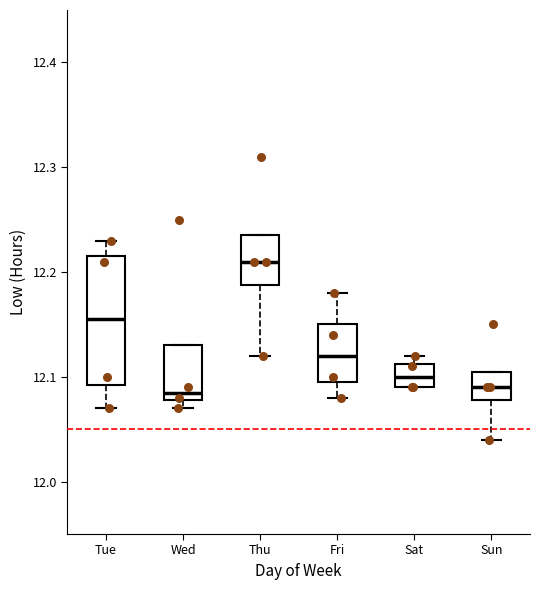

Reading left to right, transcribe this box plot: for each box, give where its median line is, the range the box spans, and where its two whiskers end, as read against the y-axis. The values are not printed on the chart, so give them approximately, as read against the axis.

Tue: median 12.16, box 12.09 to 12.22, whiskers 12.07 to 12.23
Wed: median 12.09, box 12.08 to 12.13, whiskers 12.07 to 12.13
Thu: median 12.21, box 12.19 to 12.24, whiskers 12.12 to 12.24
Fri: median 12.12, box 12.10 to 12.15, whiskers 12.08 to 12.18
Sat: median 12.10, box 12.09 to 12.11, whiskers 12.09 to 12.12
Sun: median 12.09, box 12.08 to 12.11, whiskers 12.04 to 12.11